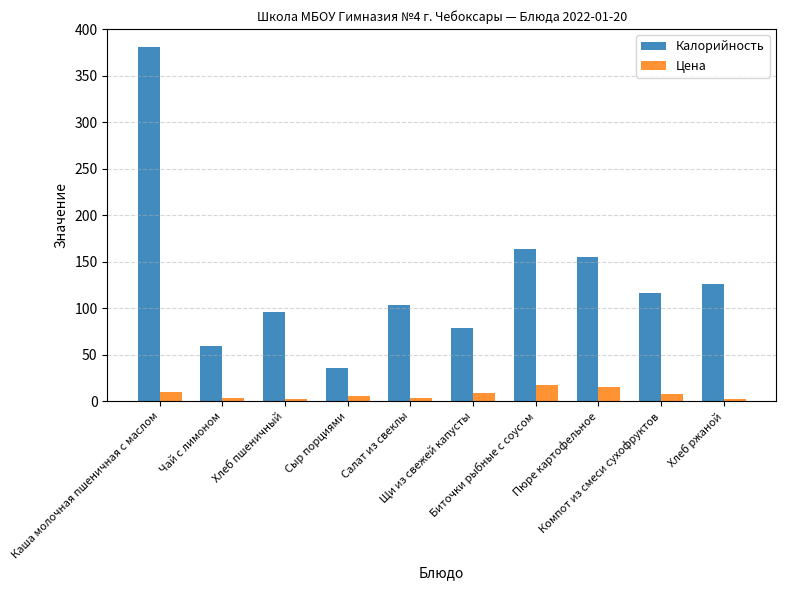

What is the sum of all Калорийность values?

1314.0